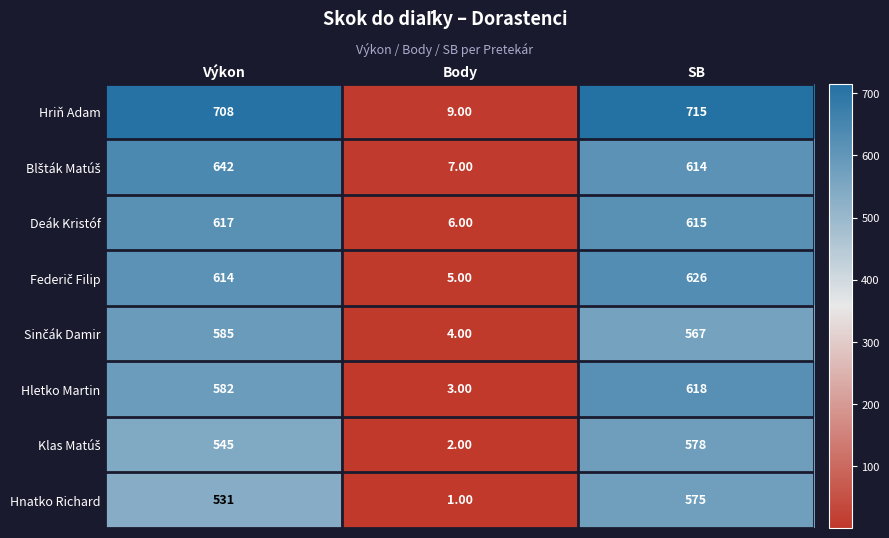

Between Výkon and Body, which series saw the biggest shift?

Hriň Adam